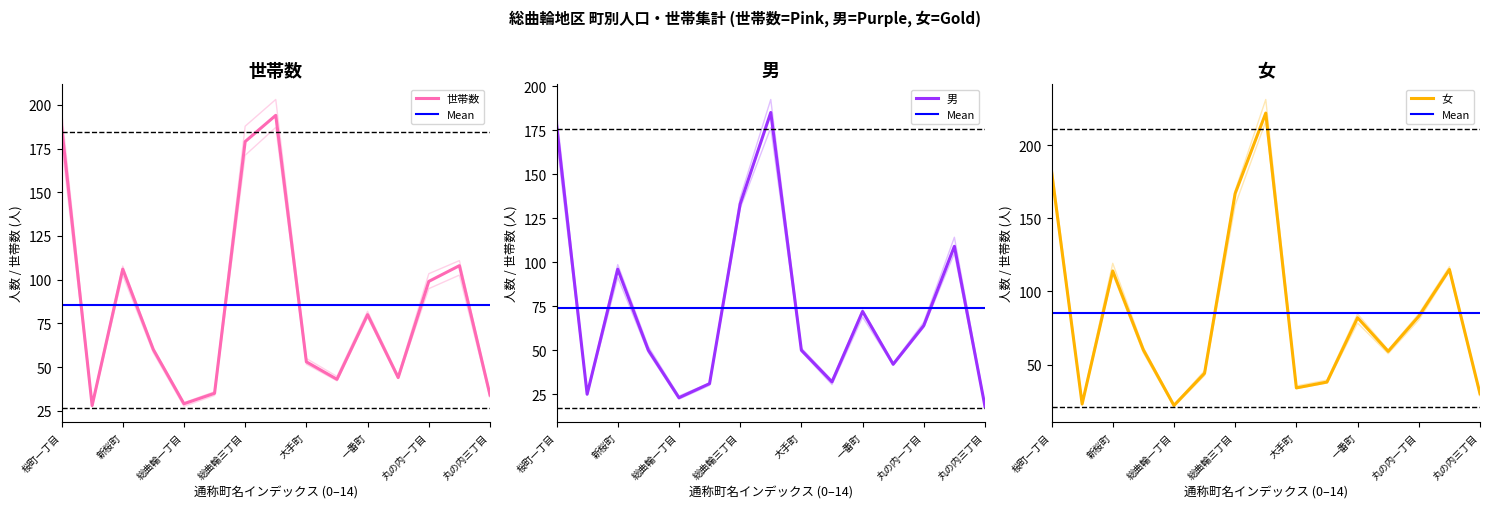

Where is the first local maximum for 女?

新桜町